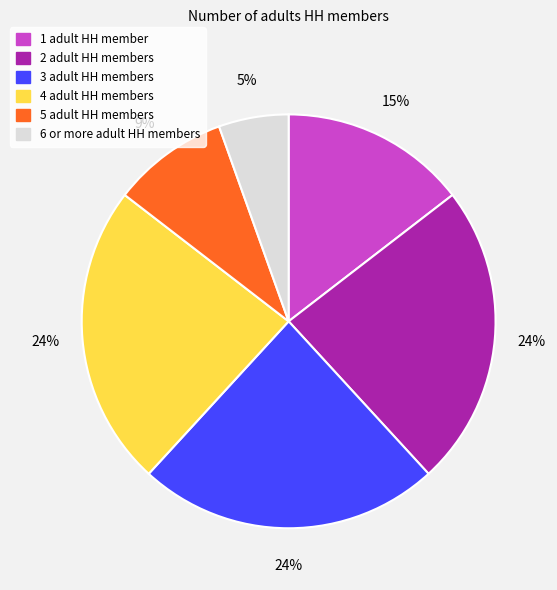

How many slices are in this pie chart?

6